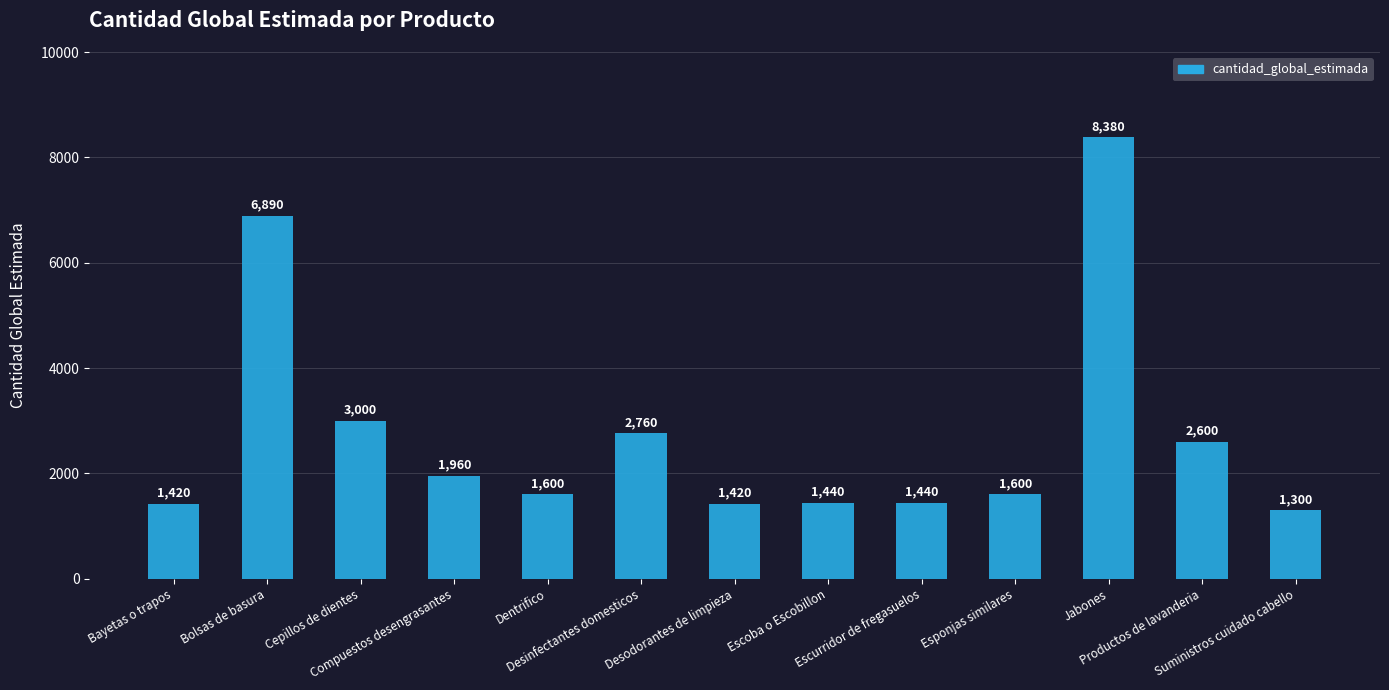

Which has a higher value, Escoba o Escobillon or Esponjas similares?

Esponjas similares